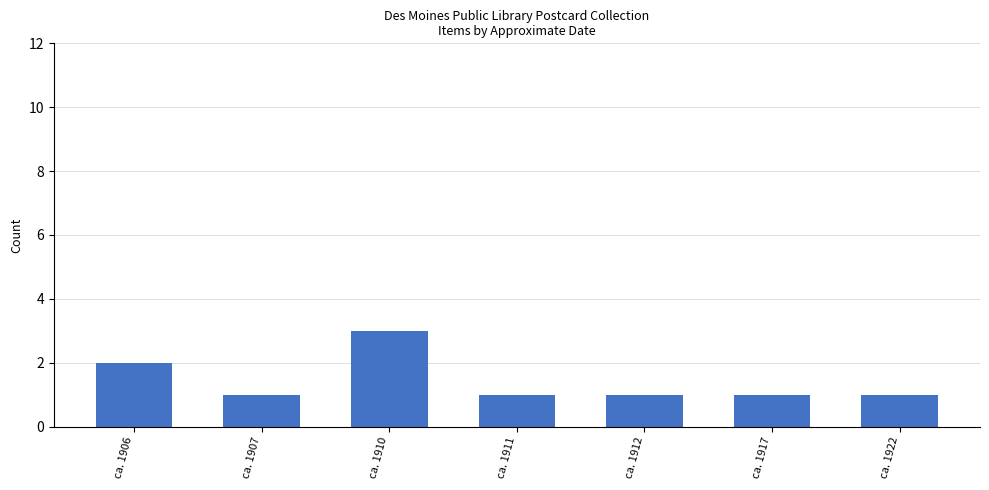

Are the bars grouped side by side (vs. stacked)?

No